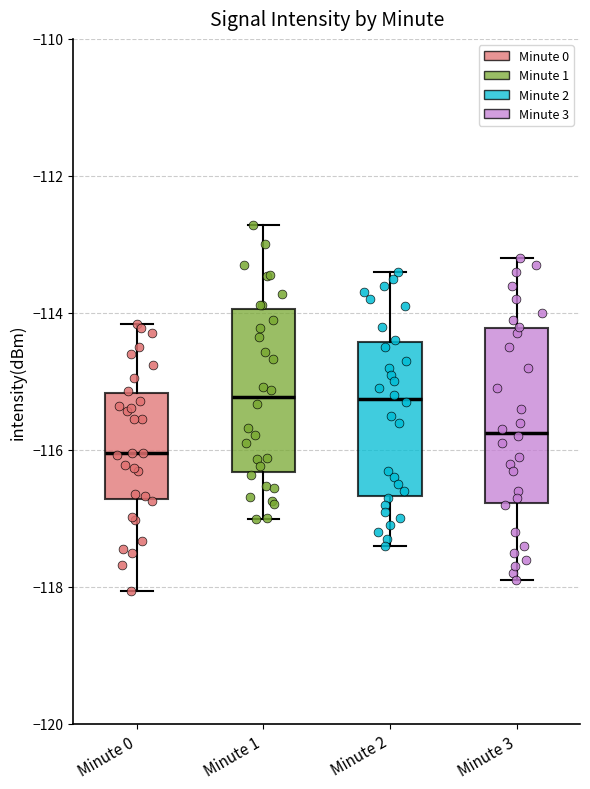

Which box has the lowest median line?

Minute 0